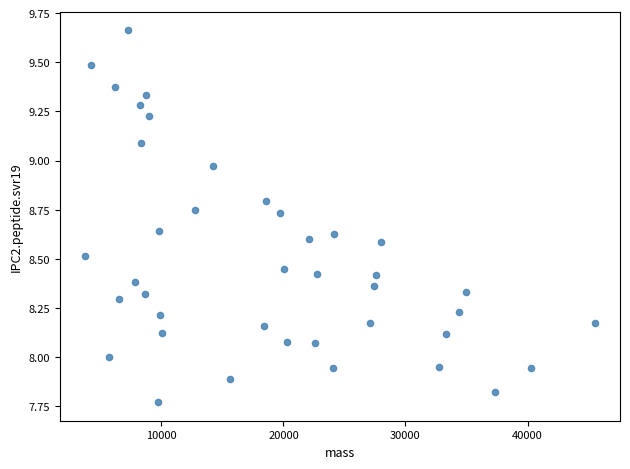

What is the range of Y values (max minus min)?

1.9